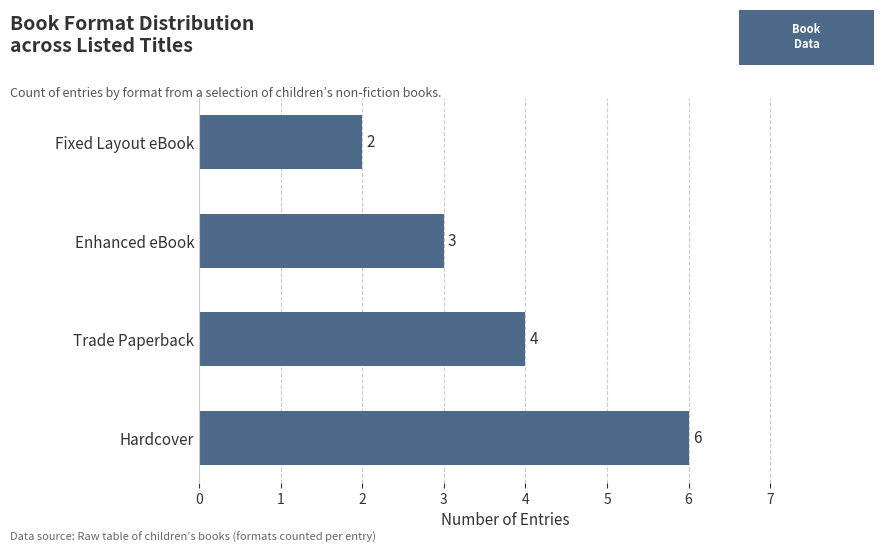

Are the bars horizontal?

Yes